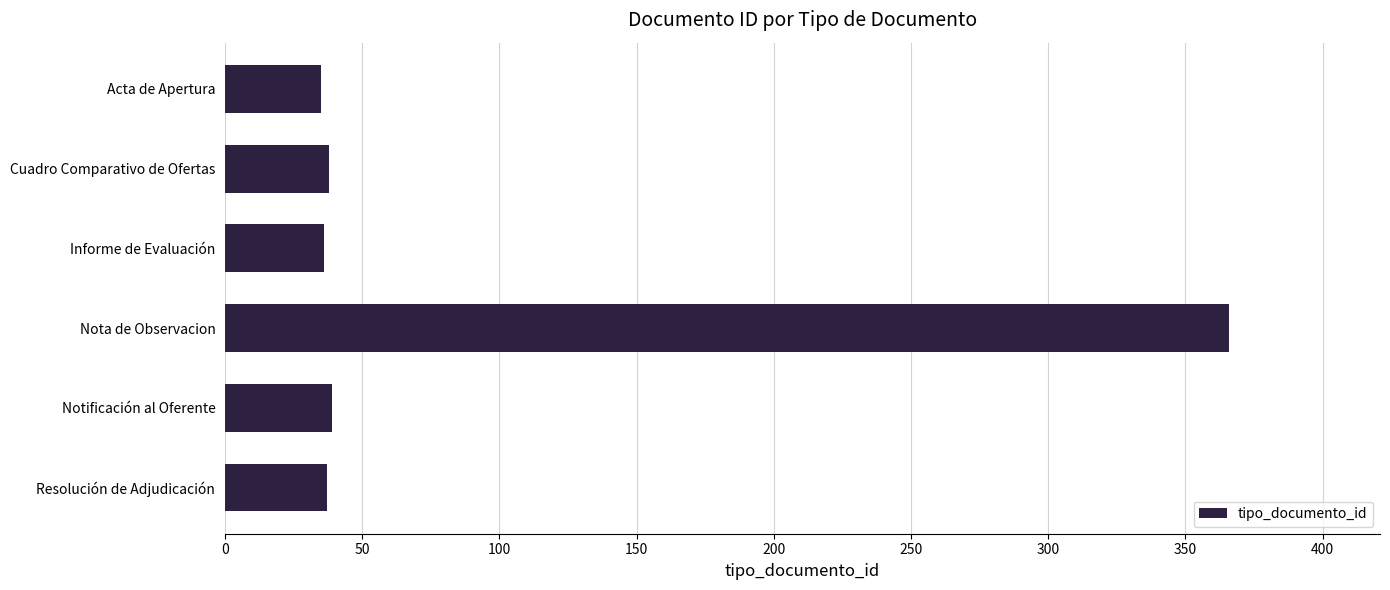

What is the value of the 6th bar from the top?

37